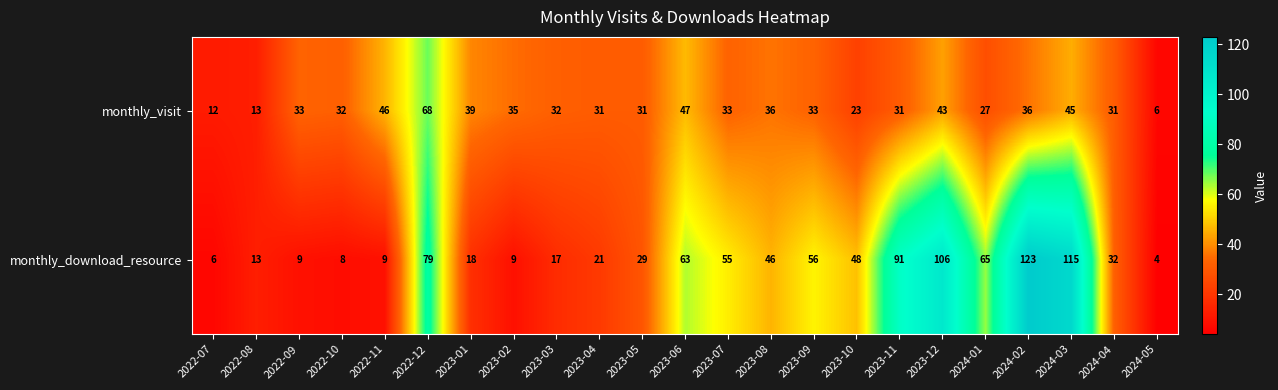

The monthly_visit series shows 10 at 2023-04. True or false?

False